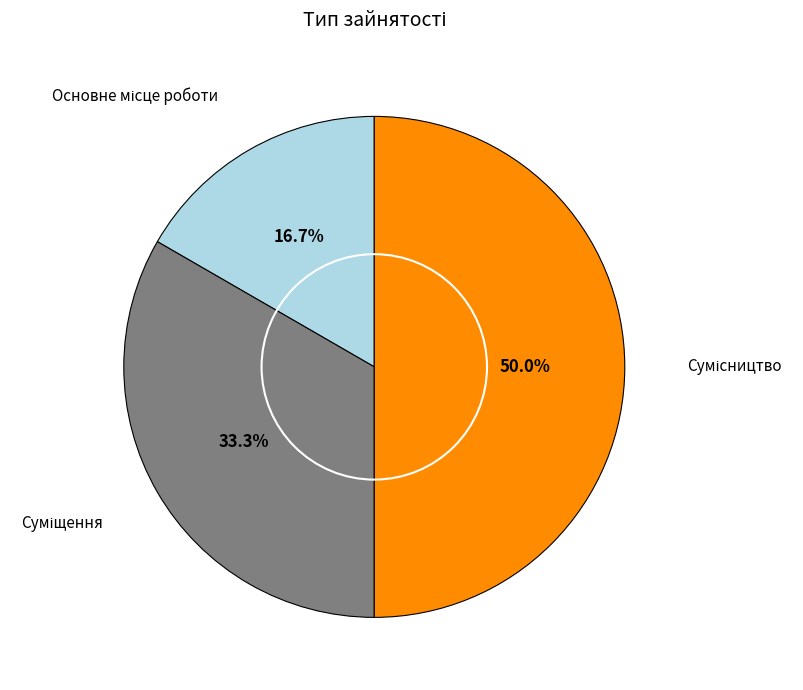

How many slices are in this pie chart?

3